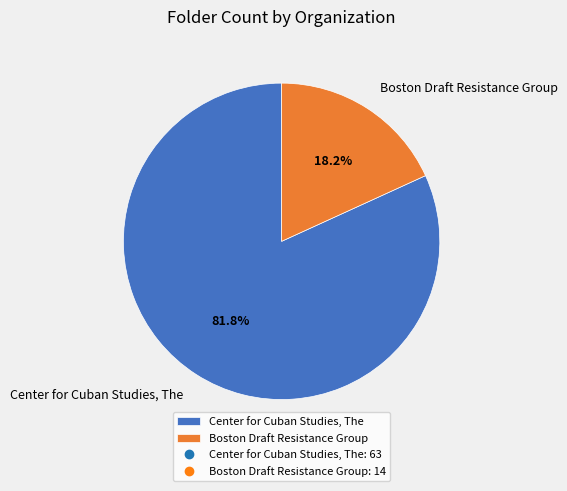

Count the number of slices in the pie.

2